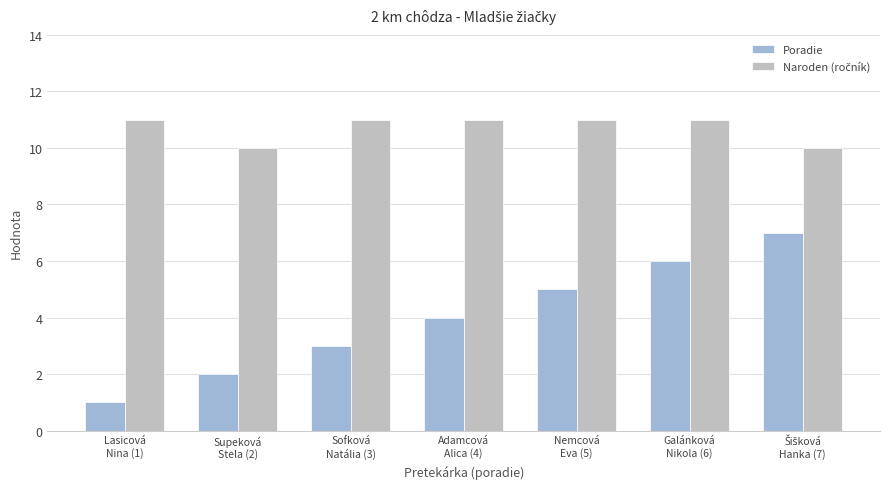

Which series has the largest range (max minus min)?

Poradie